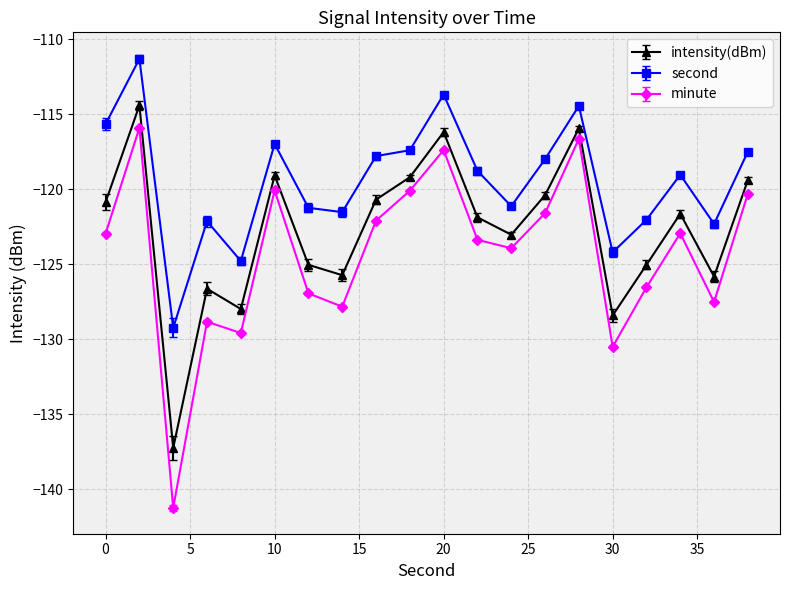

Is this an area chart (filled region under the line)?

No